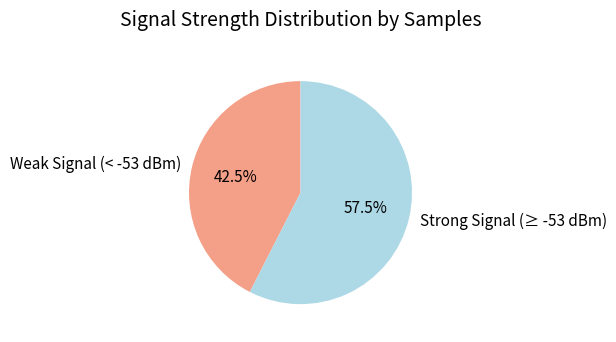

How many slices are in this pie chart?

2